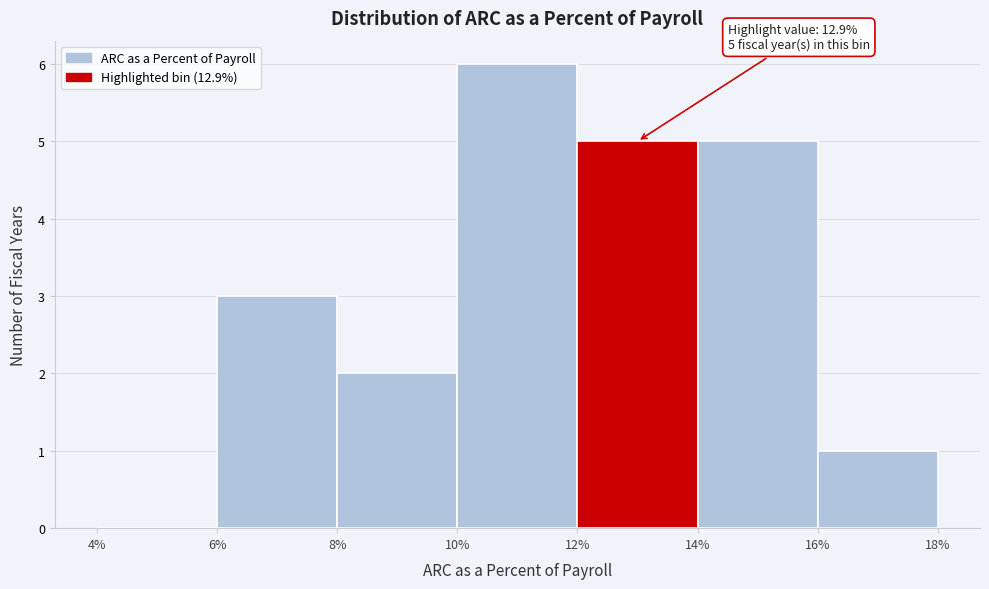

Over which range of the x-axis is the bar tallest?

10% to 12%